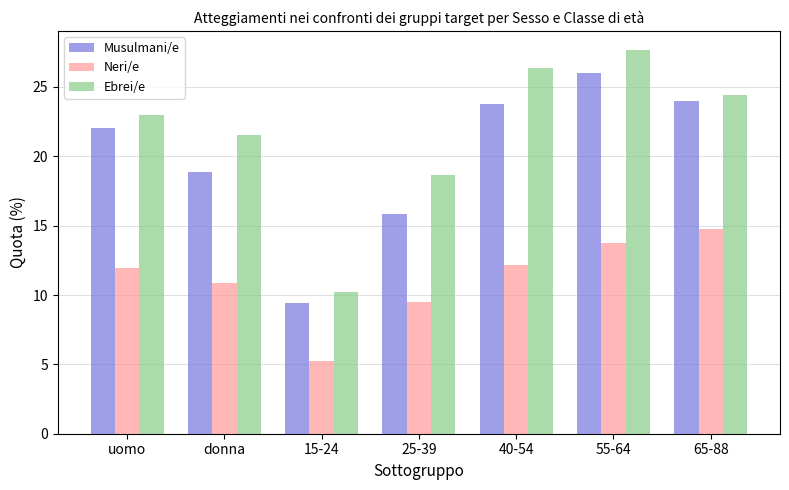

Reading right to left, extract all data points from this chart.

Musulmani/e: 24.0	26.0	23.8	15.8	9.4	18.9	22.0
Neri/e: 14.8	13.7	12.2	9.5	5.2	10.9	12.0
Ebrei/e: 24.4	27.7	26.3	18.7	10.2	21.6	23.0